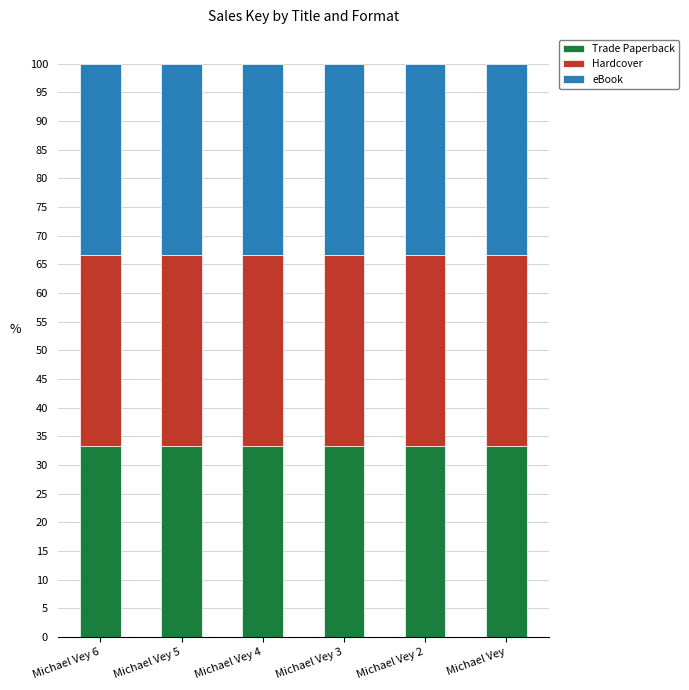

Which label corresponds to the smallest value in the chart?

Michael Vey